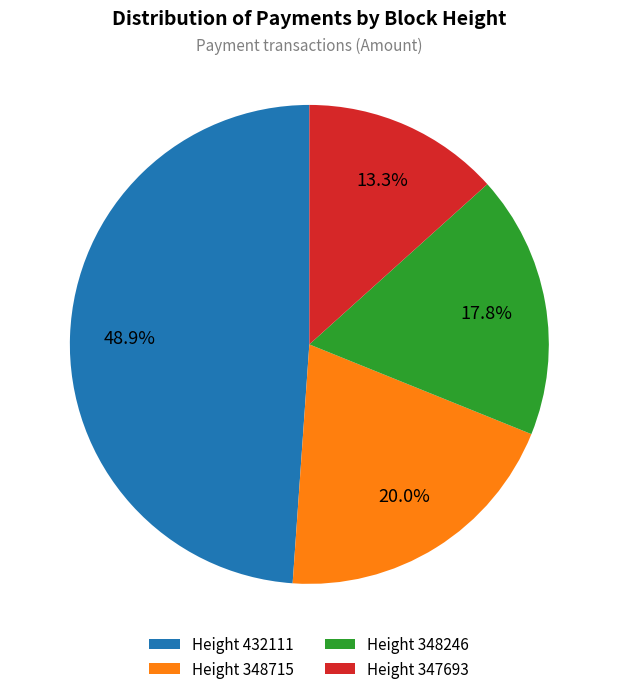

Rank the categories by value from highest to lowest.

Height 432111, Height 348715, Height 348246, Height 347693